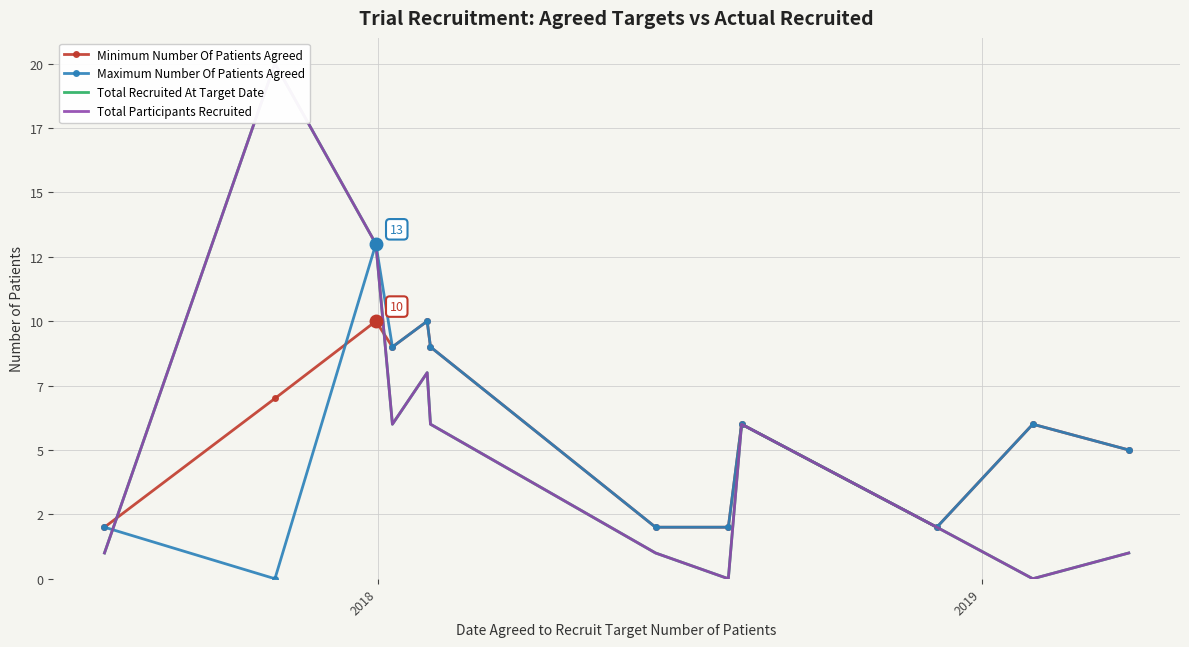

At which category does Total Recruited At Target Date reach its first local peak?

2018